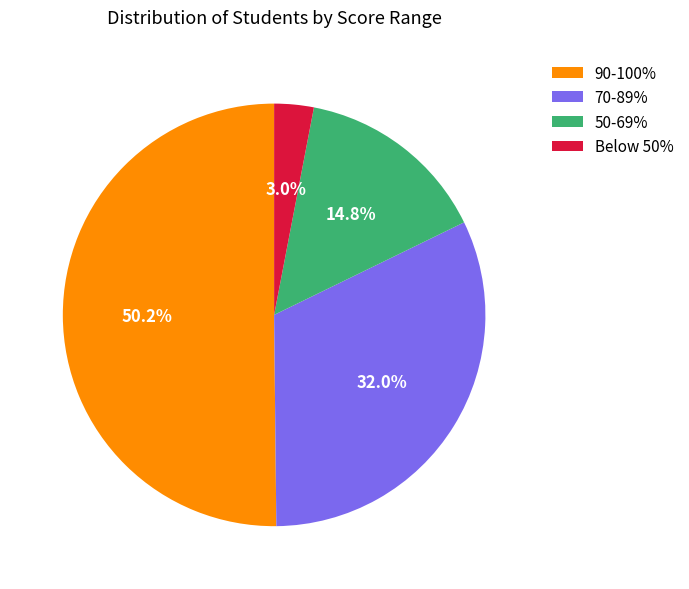

Is the sum of 50-69% and 90-100% greater than half?

Yes